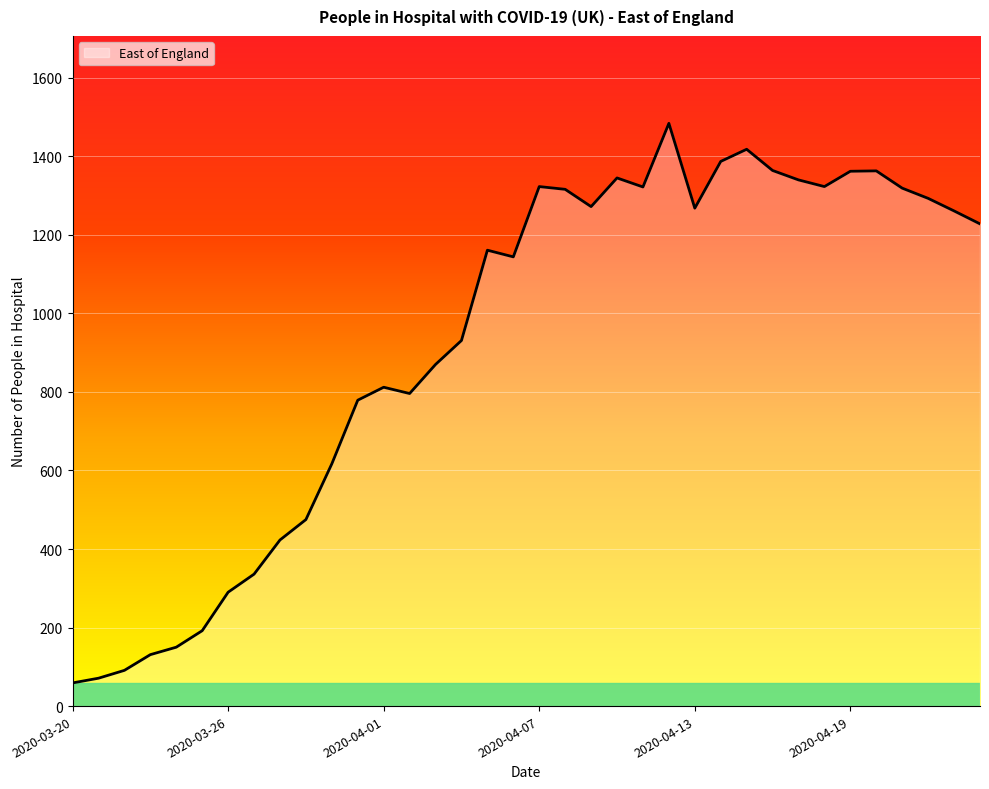

What is the greatest value displayed?

1484